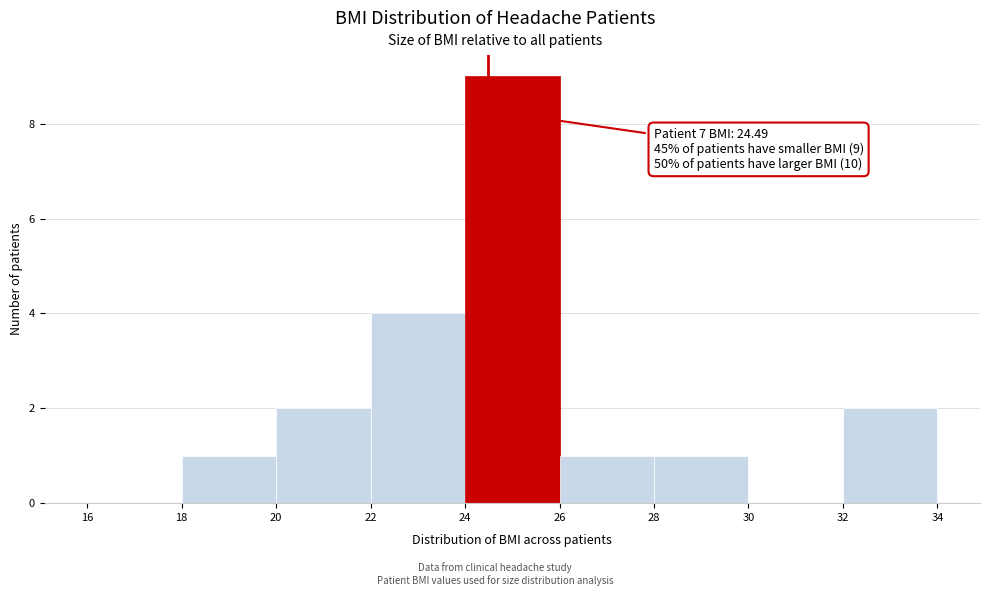

Which range on the x-axis has the tallest bar?

24 to 26